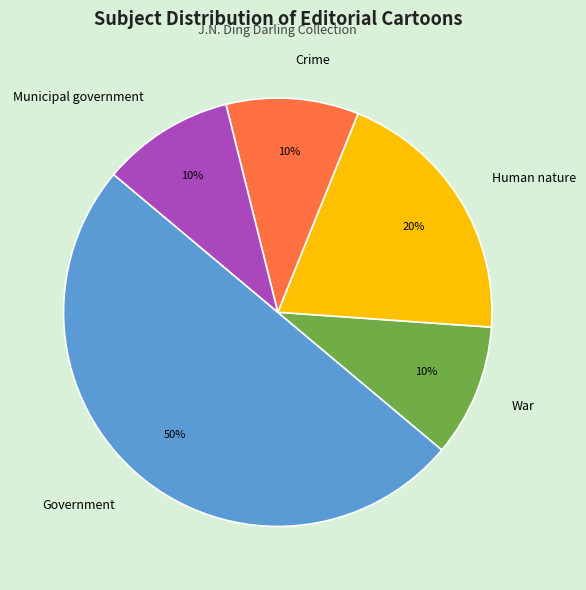

To the nearest percent, what is the combined percentage of Municipal government and Crime?

20%